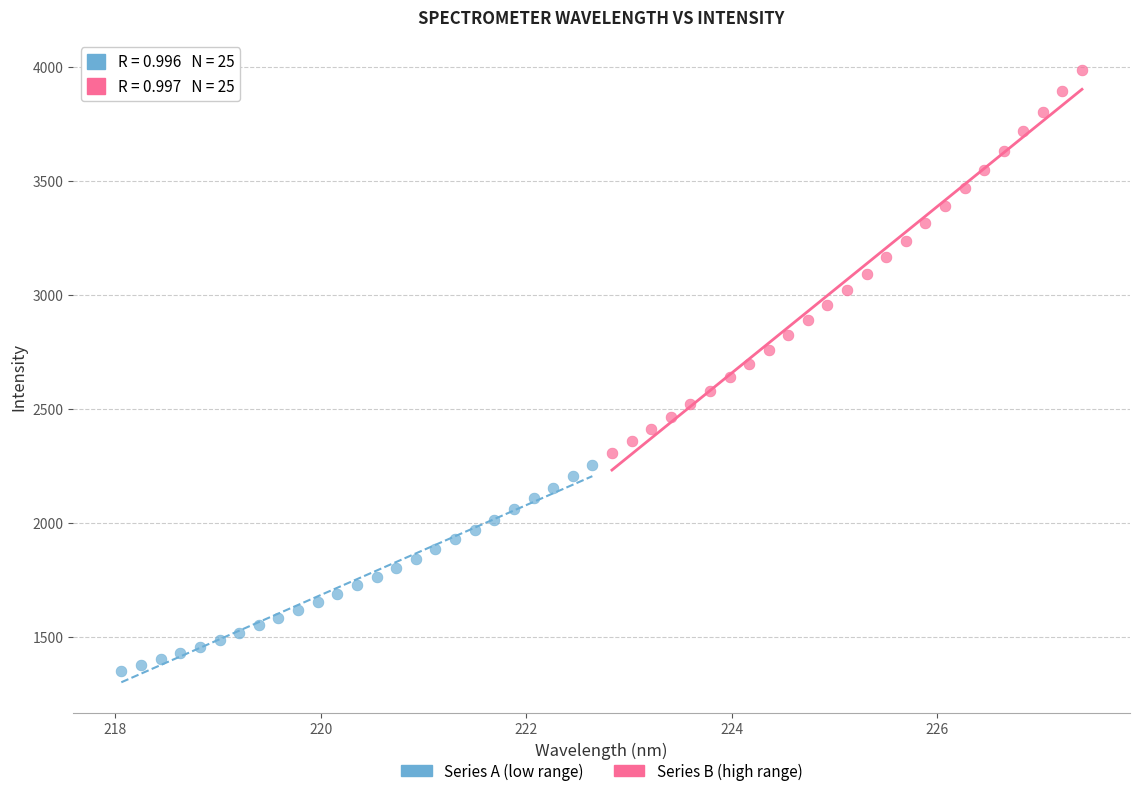

Which series has the widest spread of Y values?

Series B (high range)